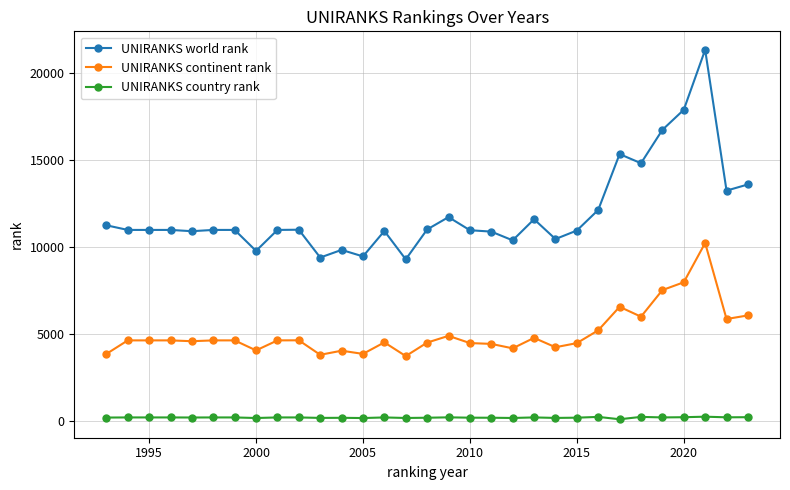

What is the sum of all UNIRANKS world rank values?

370370